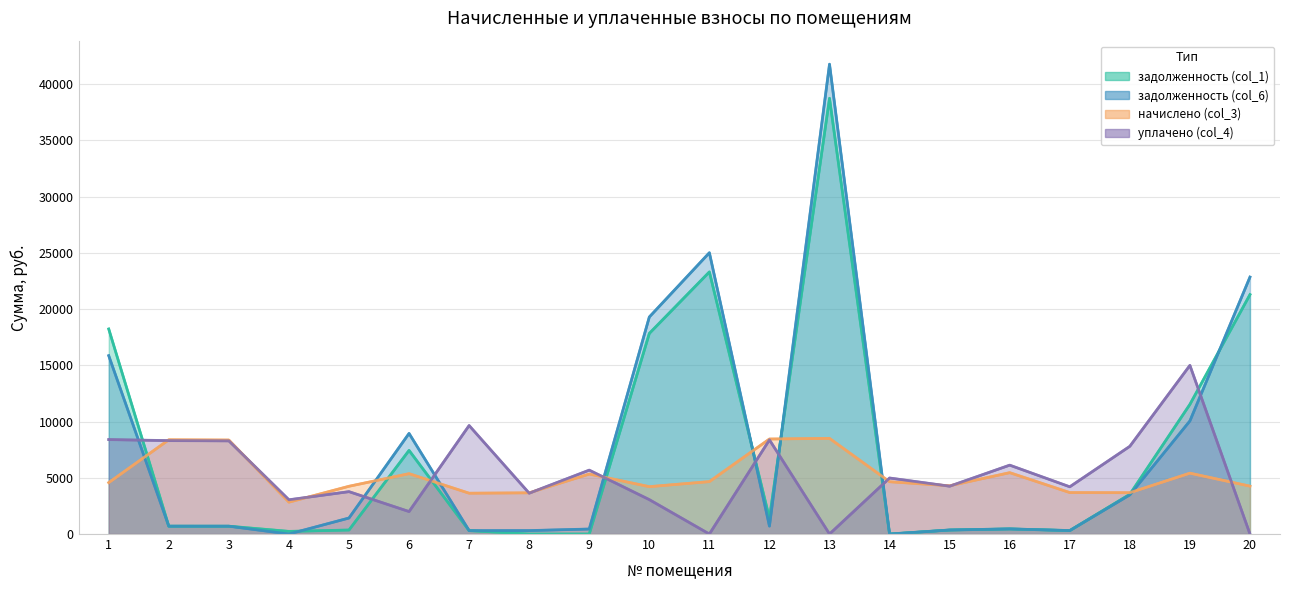

What are all the series names shown in the legend?

задолженность (col_1), задолженность (col_6), начислено (col_3), уплачено (col_4)